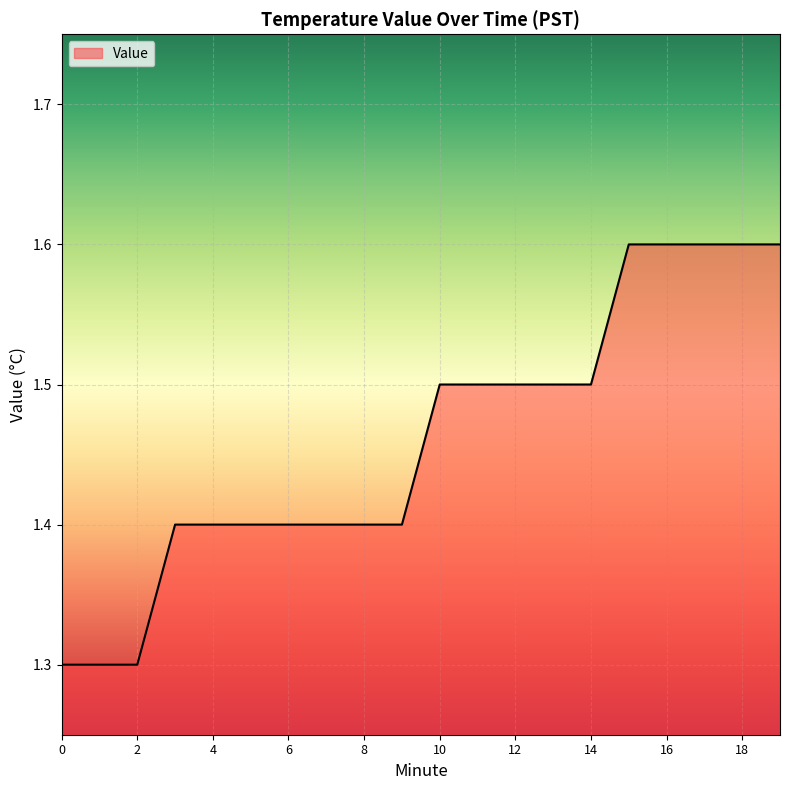

What is the greatest value displayed?

1.6